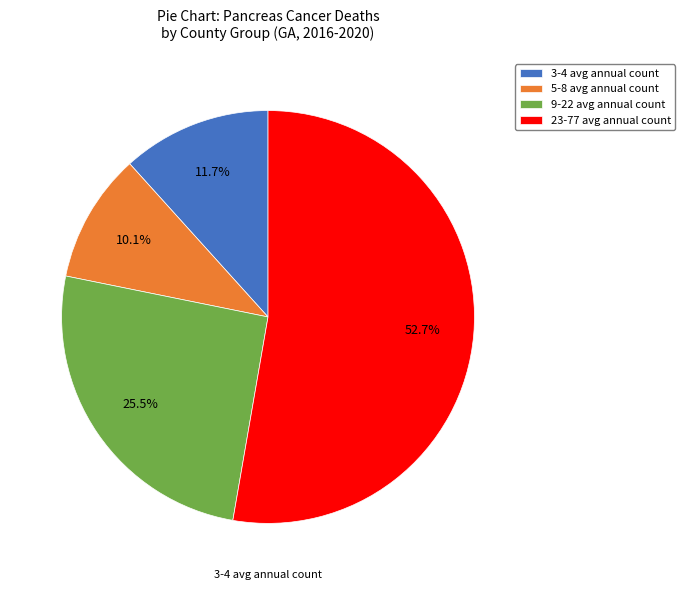

Approximately how many times larger is the value at 3-4 avg annual count compared to 5-8 avg annual count?

1.2